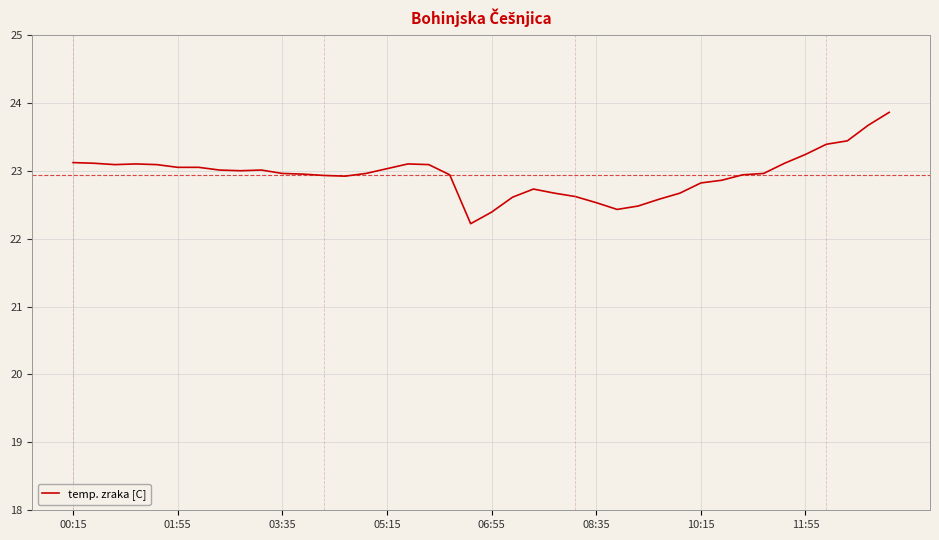

What is the greatest value displayed?

23.9